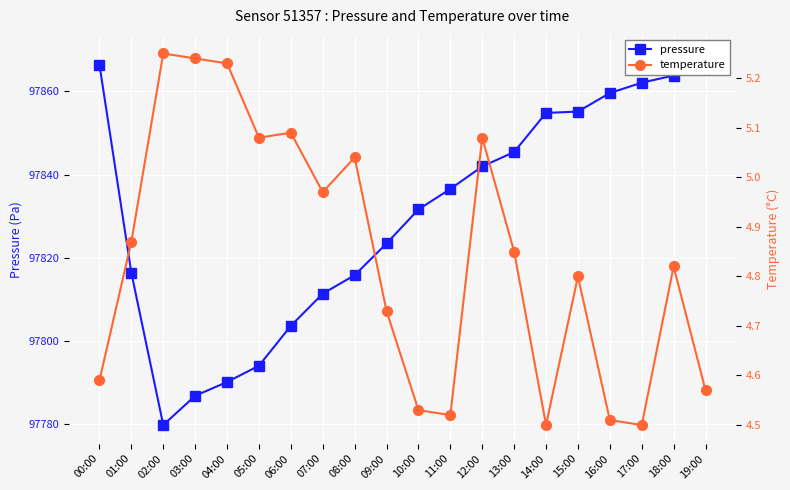

What are all the series names shown in the legend?

pressure, temperature